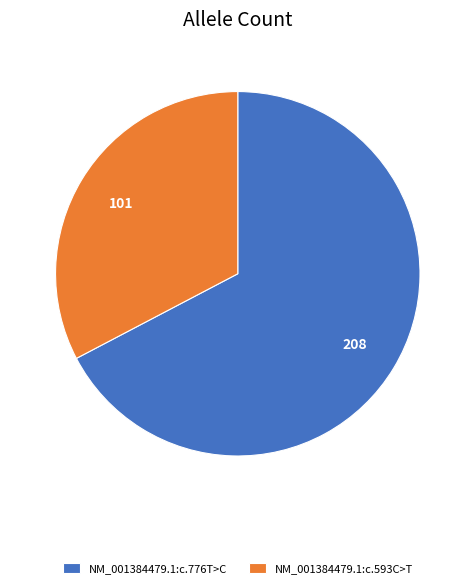

The NM_001384479.1:c.593C>T slice represents 19% of the pie. True or false?

False